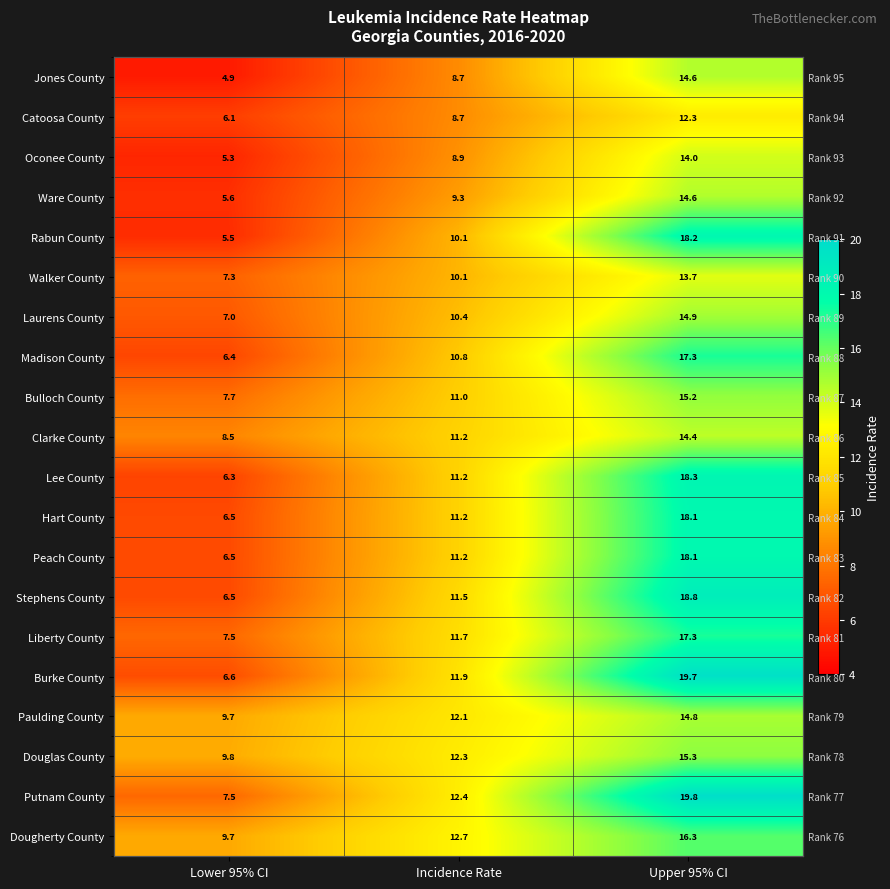

The value of Oconee County at Upper 95% CI is 14.0. True or false?

True